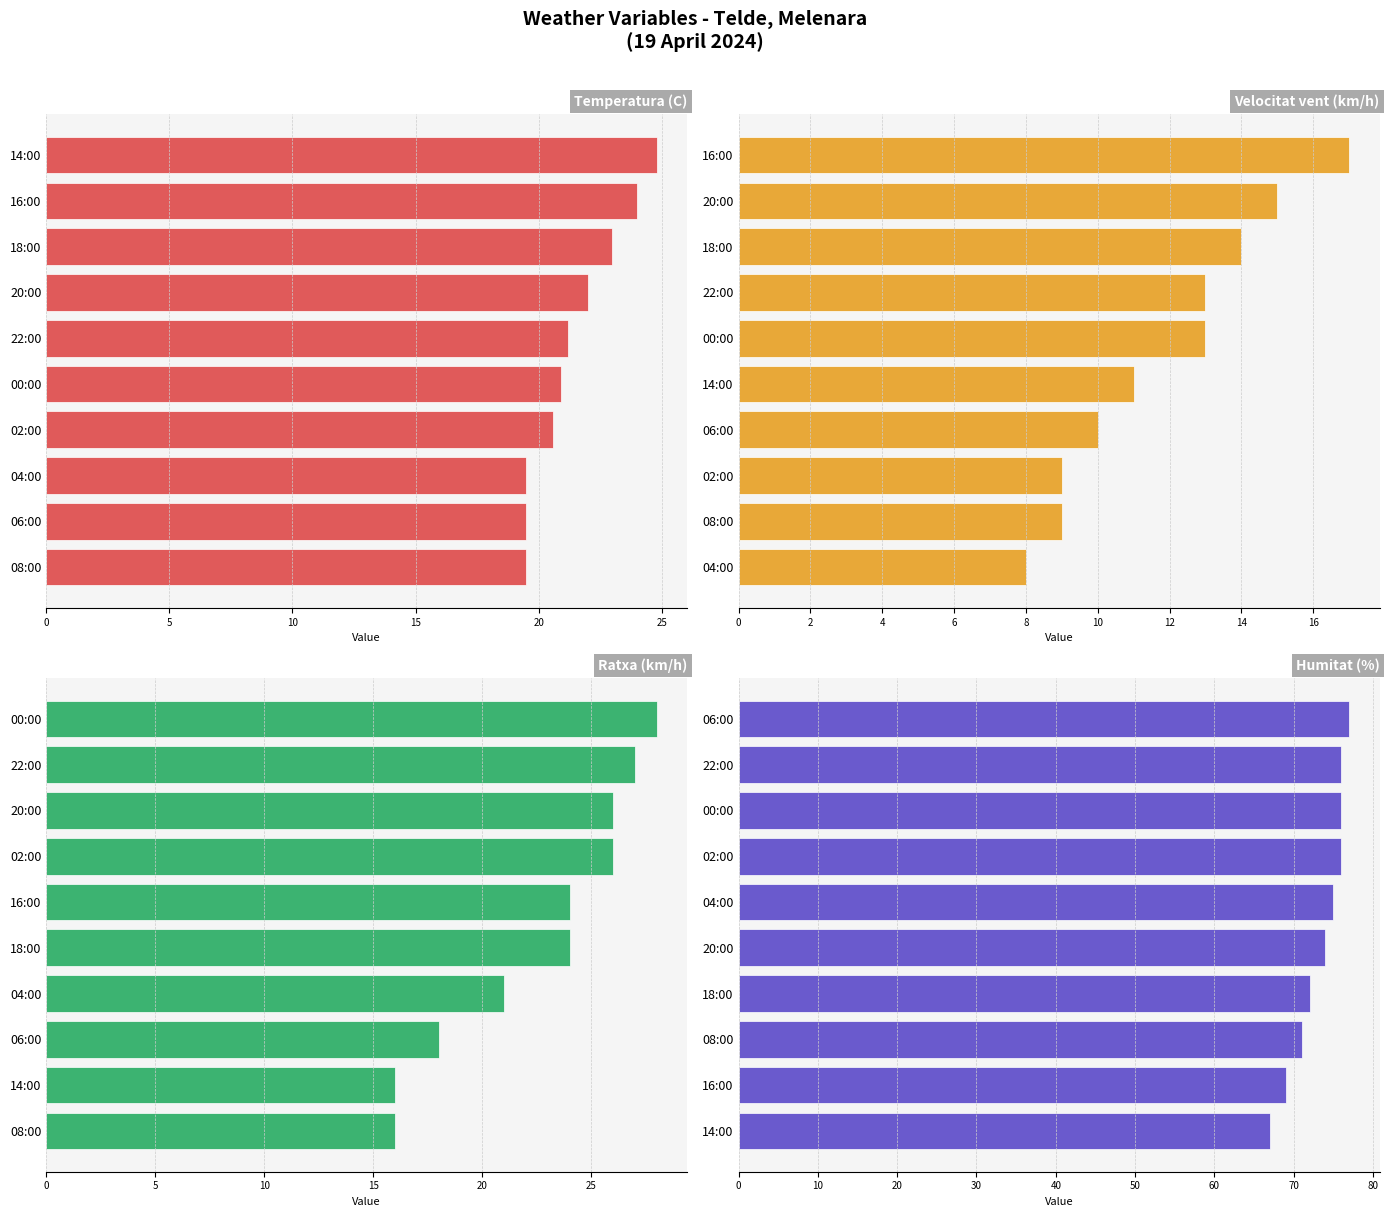

Is it true that Velocitat vent (km/h) equals 2.1 at 04:00?

False